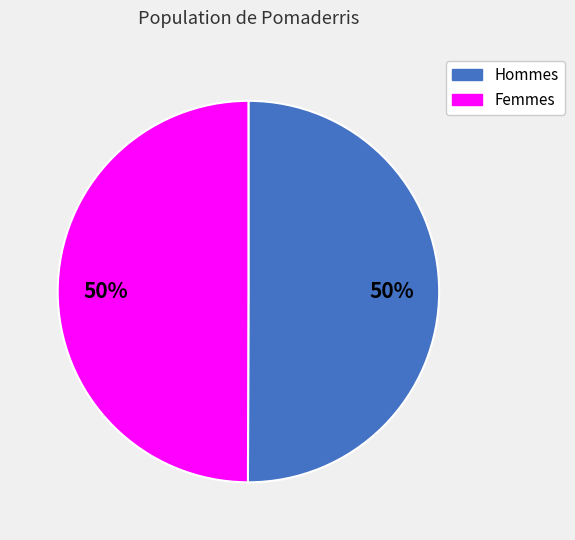

What percentage is the Femmes slice, to the nearest percent?

50%